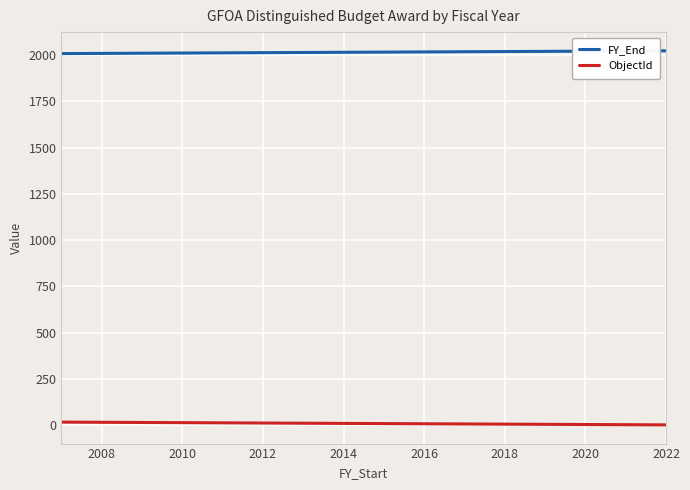

Which series has the largest total across all categories?

FY_End